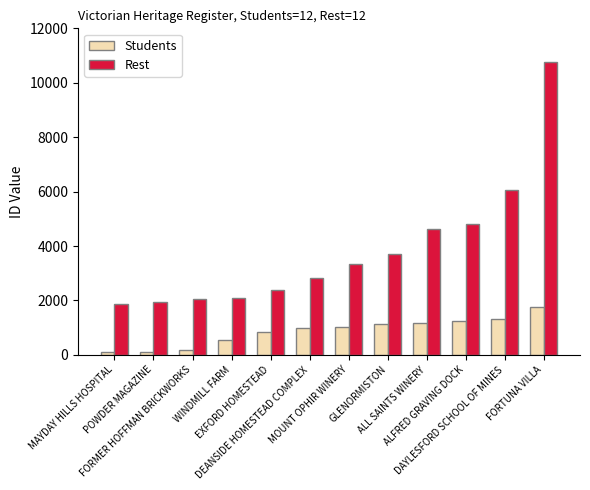

Which series has the largest total across all categories?

Rest